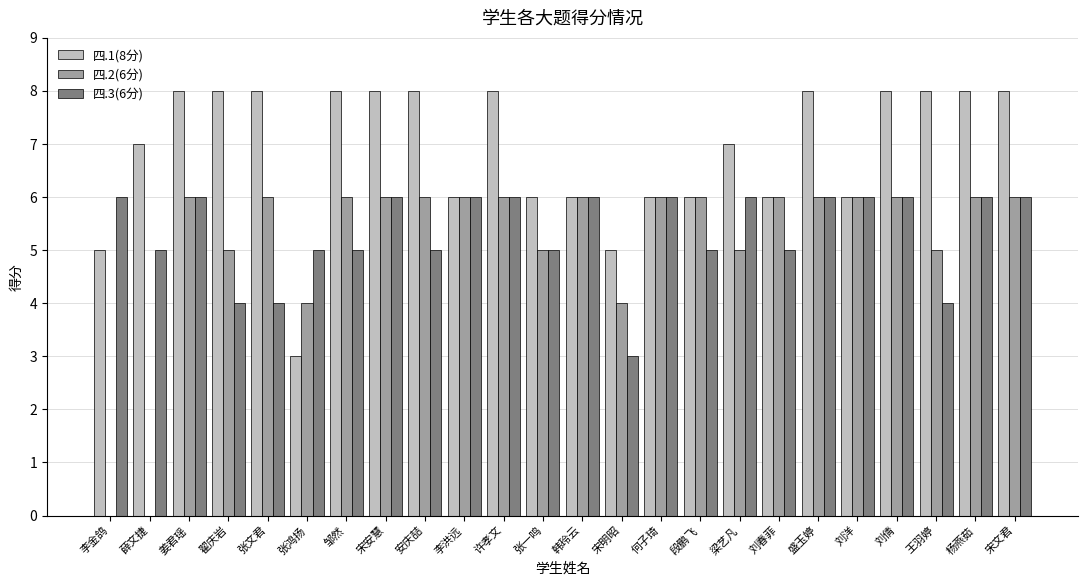

What is the greatest value displayed?

8